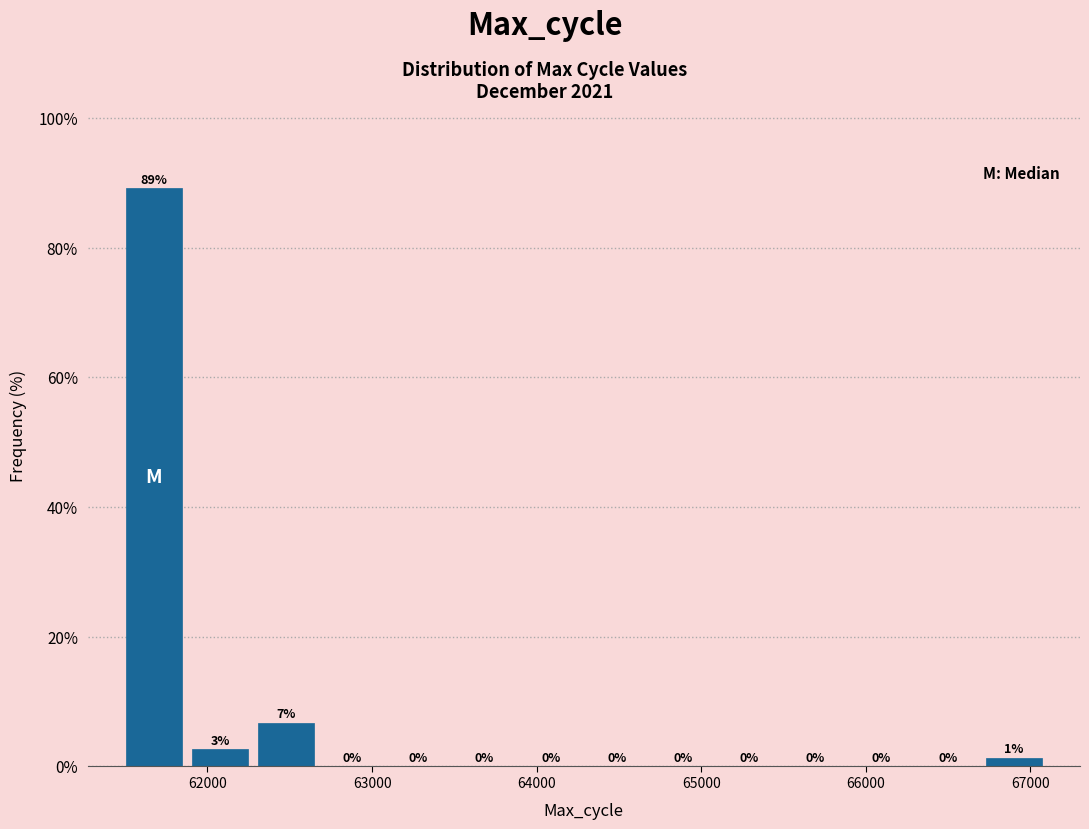

Over which range of the x-axis is the bar tallest?

61500 to 61900